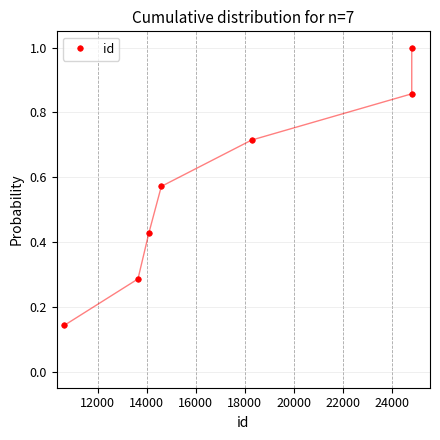

What is the greatest value displayed?

1.0